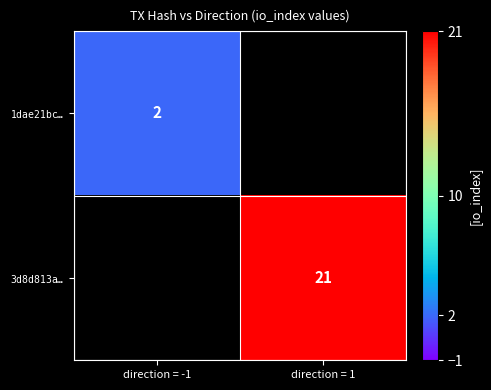

The $\mathtt{1dae21bc…}$ series shows 3.5 at direction = -1. True or false?

False